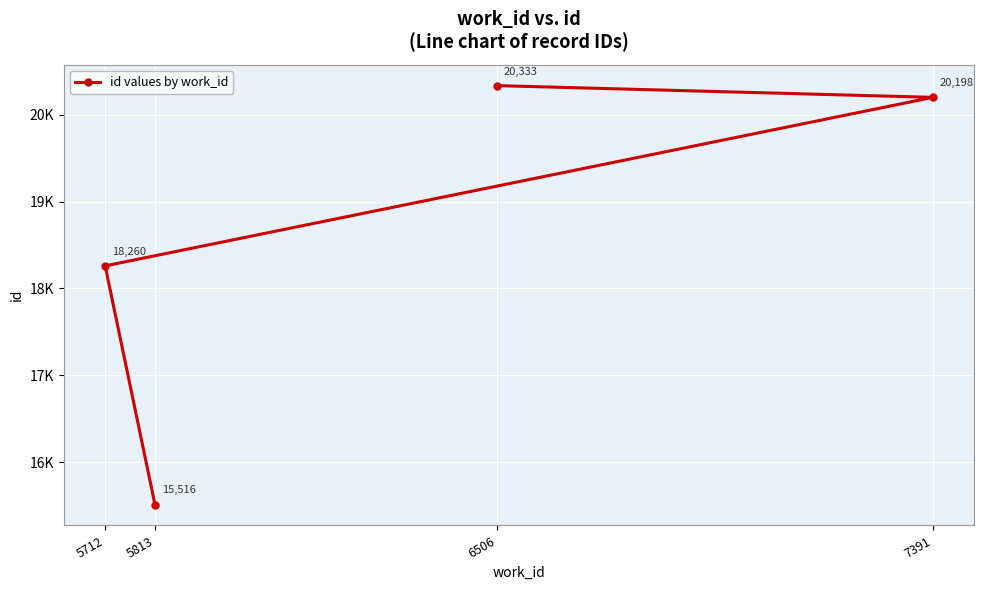

What is the difference between the values at 5712 and 7391?

1938